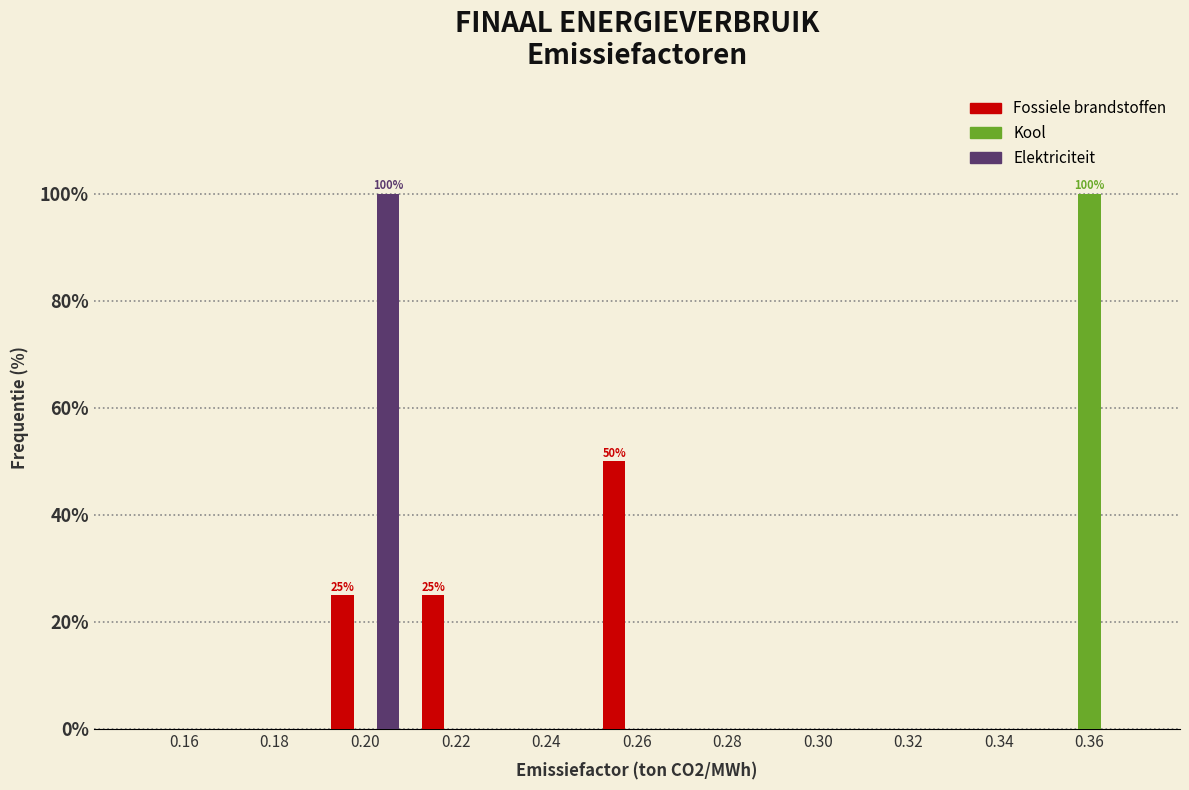

At which category is the sum across all series the highest?

0.20